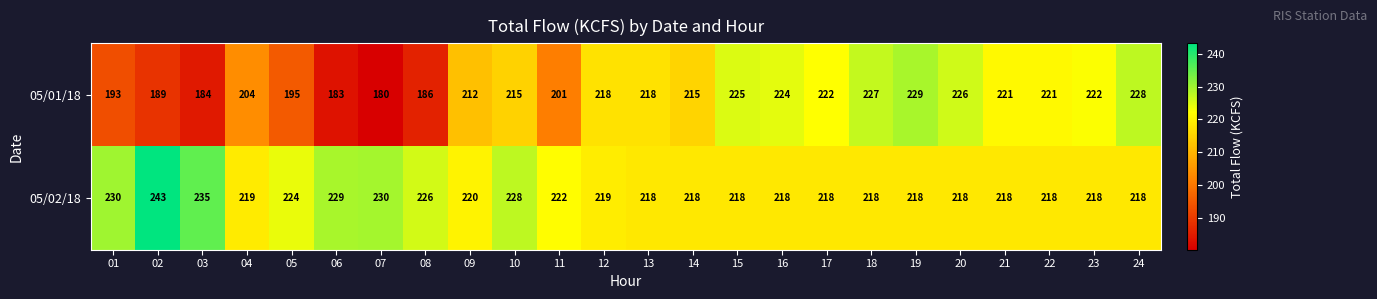

At 16, list the series in order from smallest to largest.

05/02/18, 05/01/18